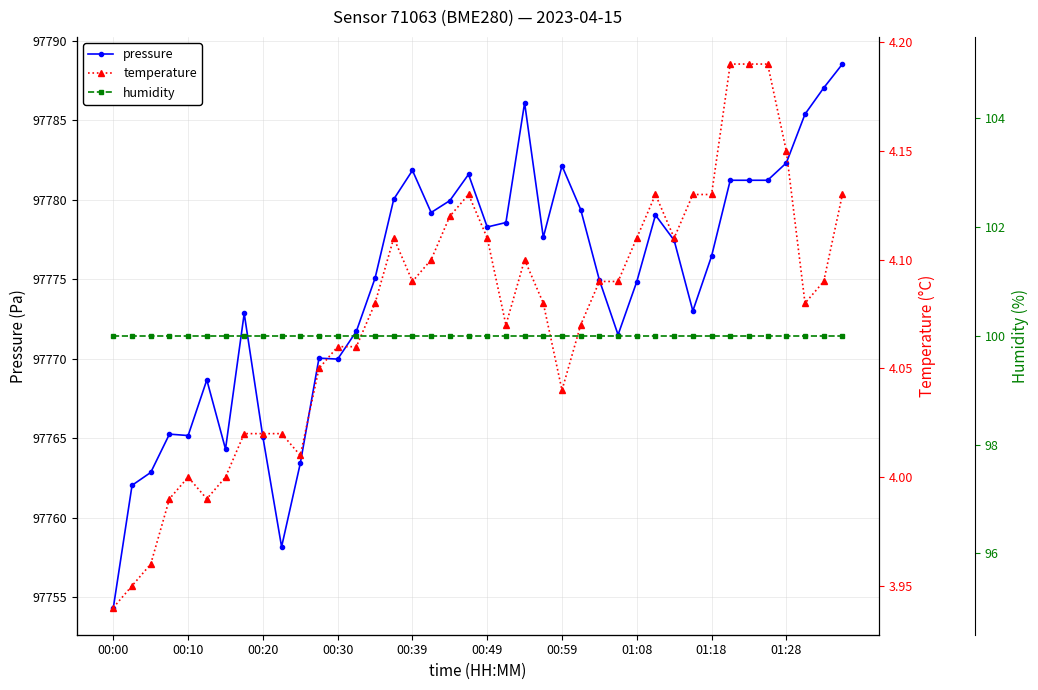

Where is humidity nearest to the value 100?

00:00